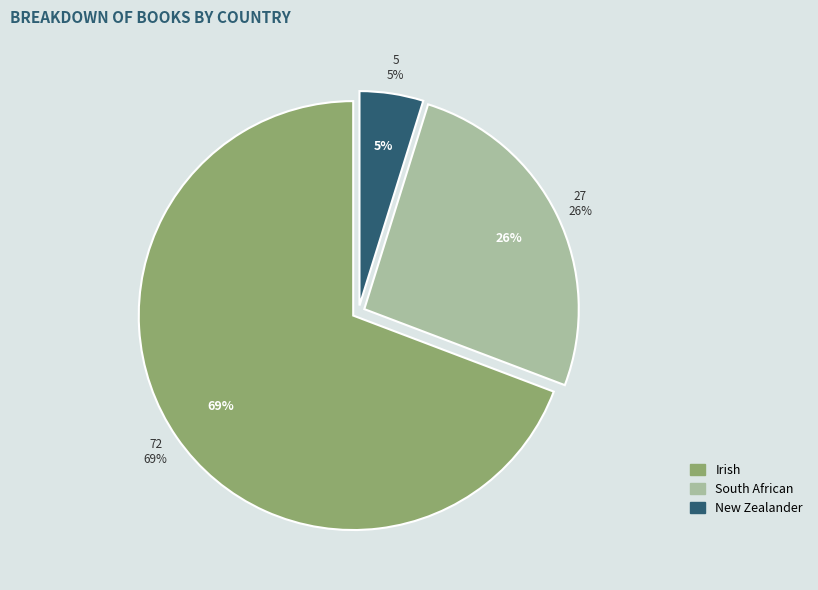

How many slices are in this pie chart?

3